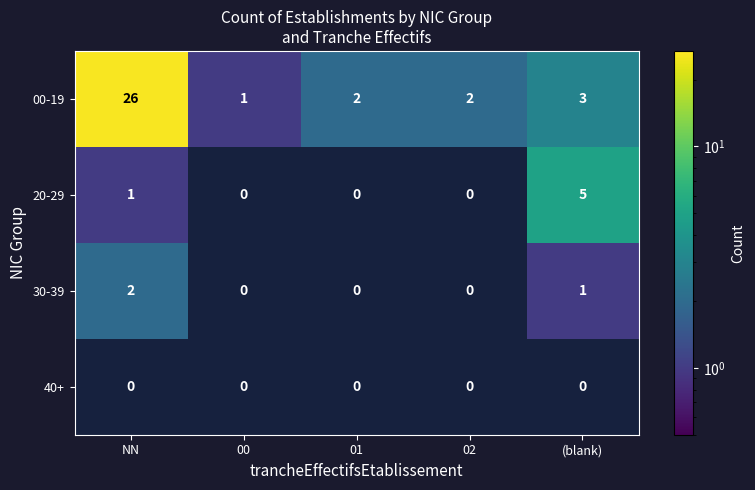

What is the total value across all series at 01?

2